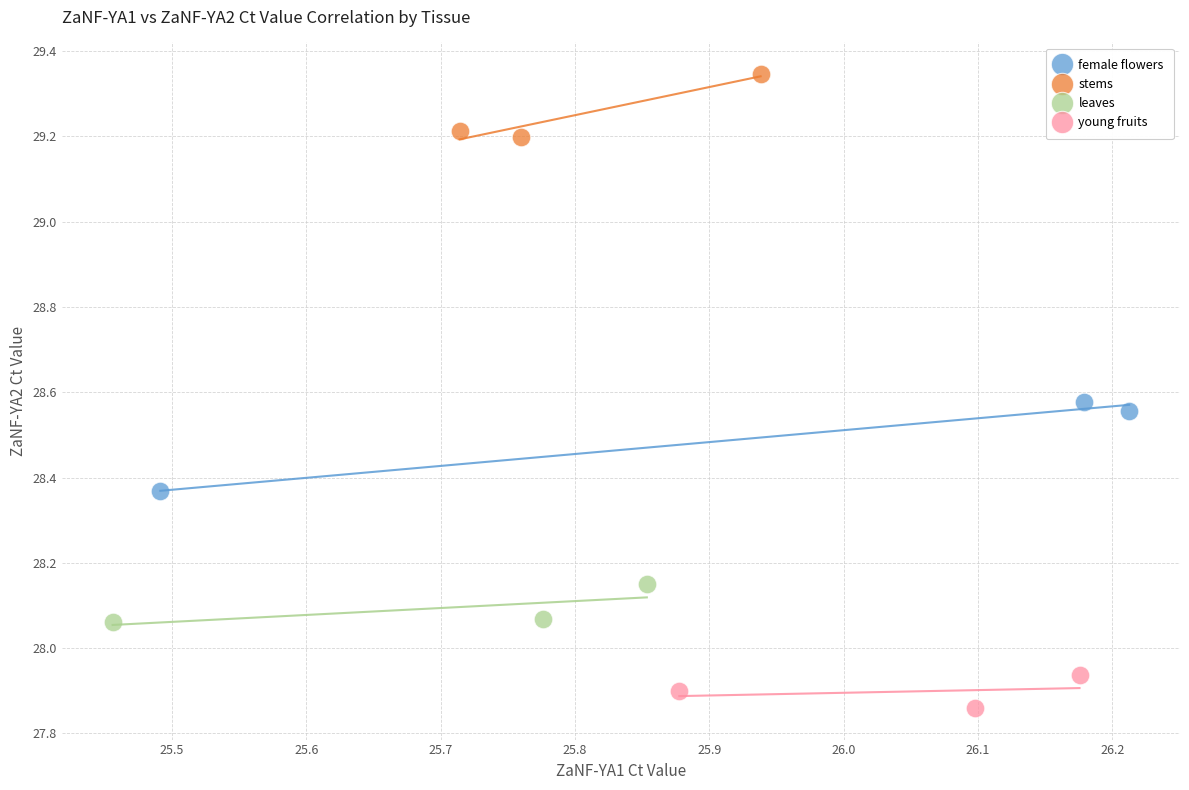

Which series reaches the maximum Y coordinate?

stems